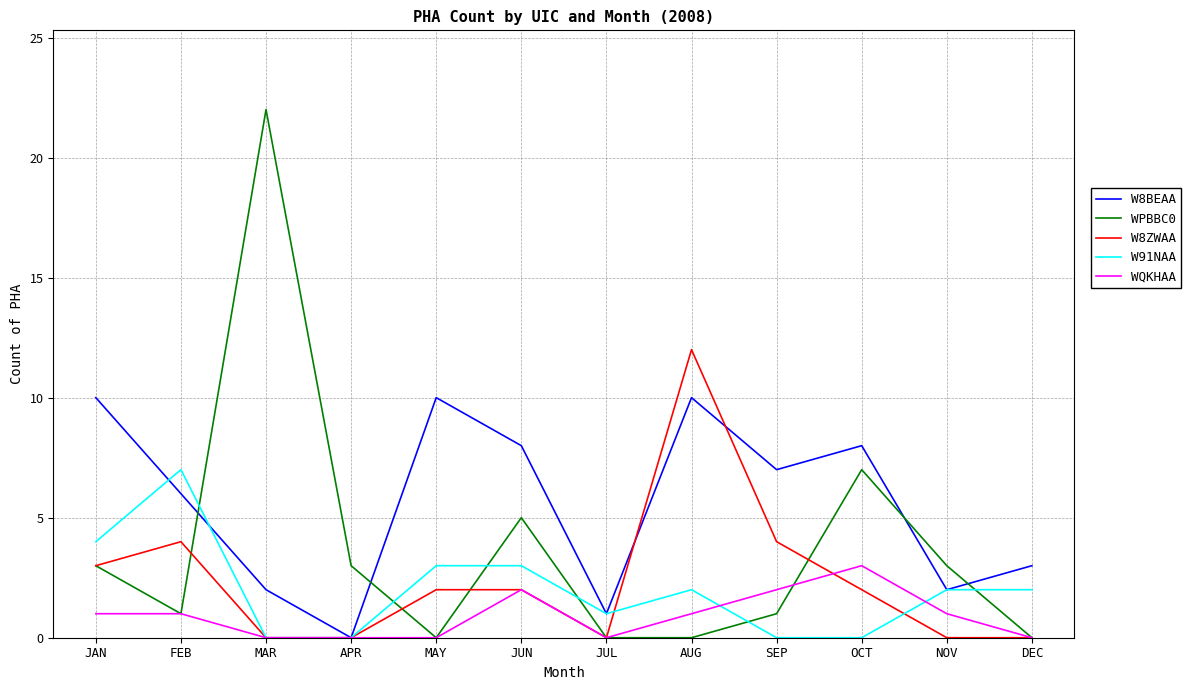

List the series in order of their peak value, lowest first.

WQKHAA, W91NAA, W8BEAA, W8ZWAA, WPBBC0